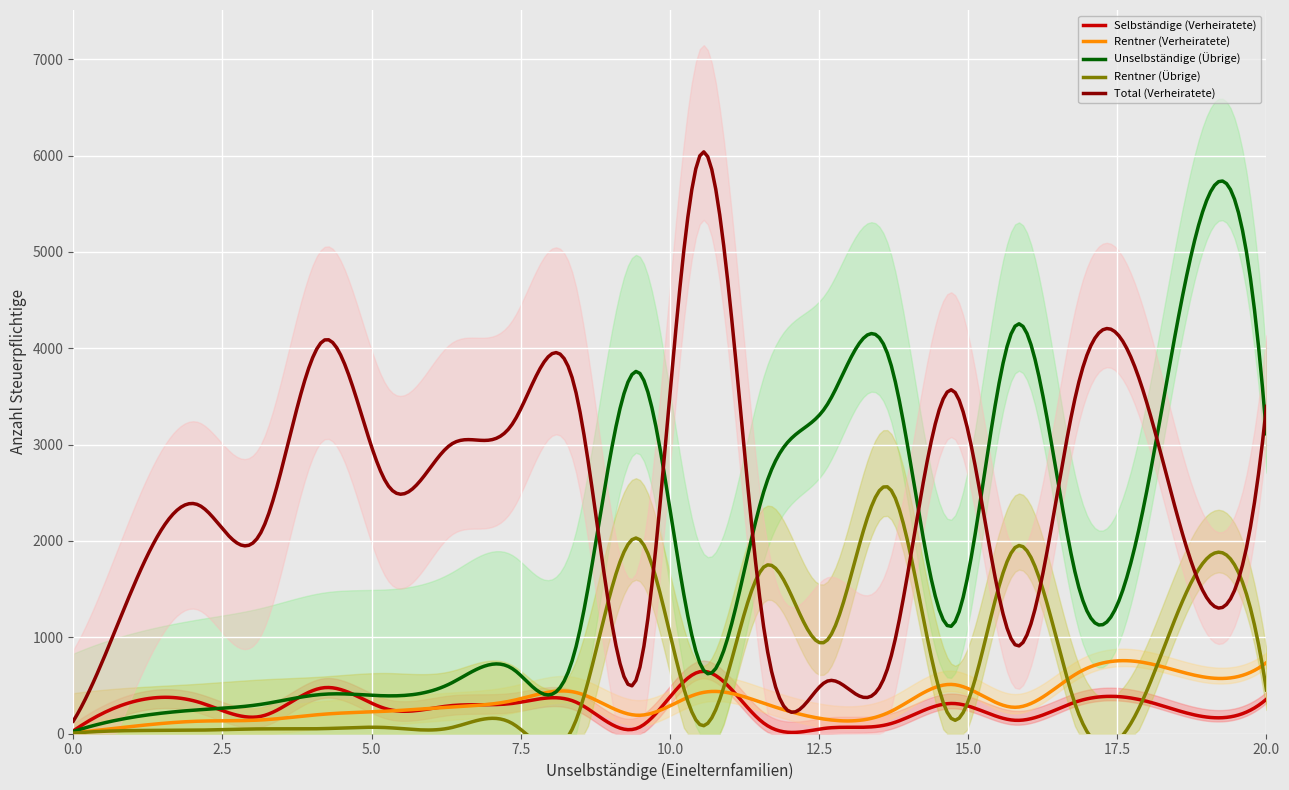

Rank the series at 142 from highest to lowest value.

Total (Verheiratete), Unselbständige (Übrige), Rentner (Verheiratete), Selbständige (Verheiratete), Rentner (Übrige)